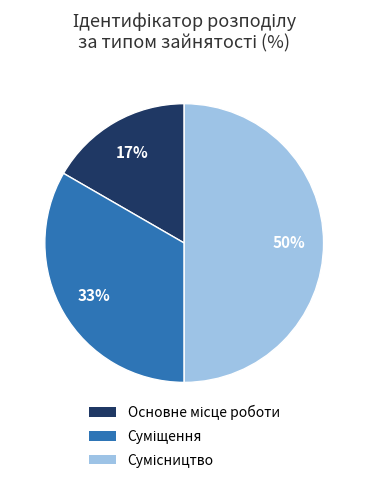

To the nearest percent, what is the average slice percentage?

33%